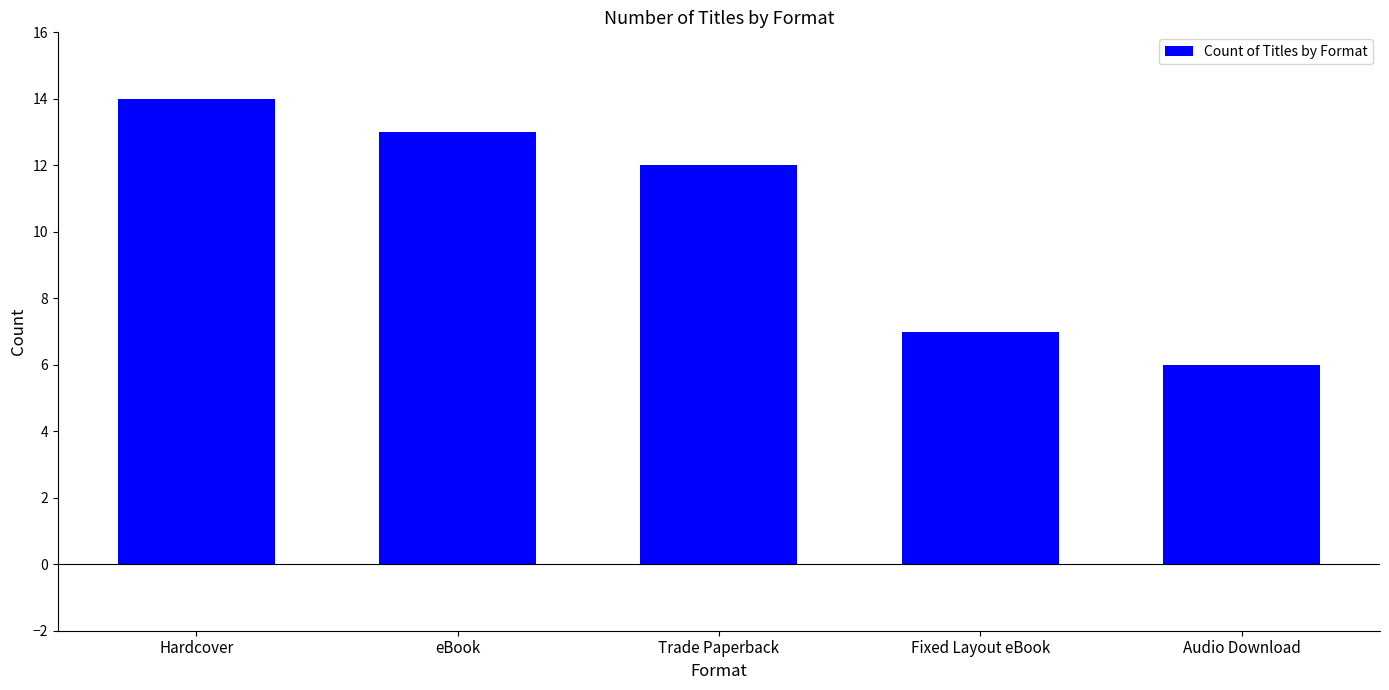

What is the average value?

10